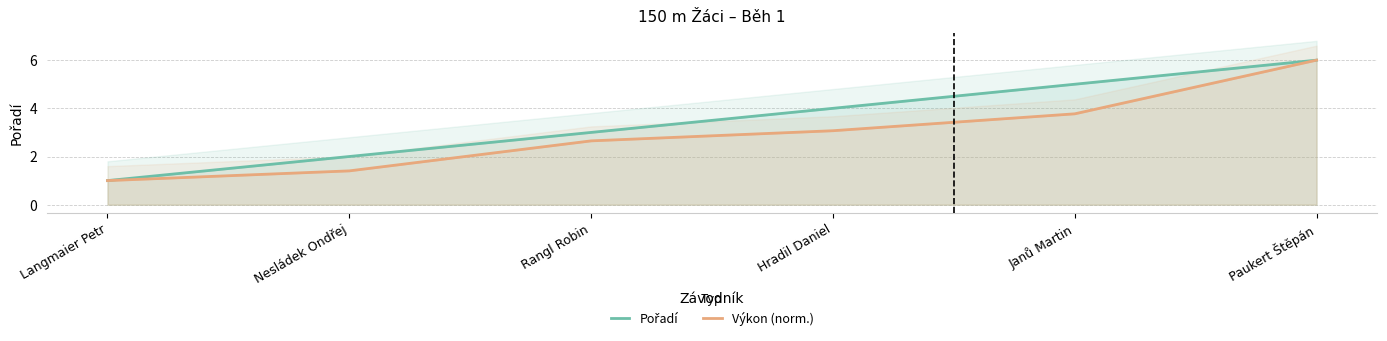

Reading left to right, list all the values displayed in this chart.

Pořadí: 1.0	2.0	3.0	4.0	5.0	6.0
Výkon (norm.): 1.0	1.4	2.6	3.1	3.8	6.0